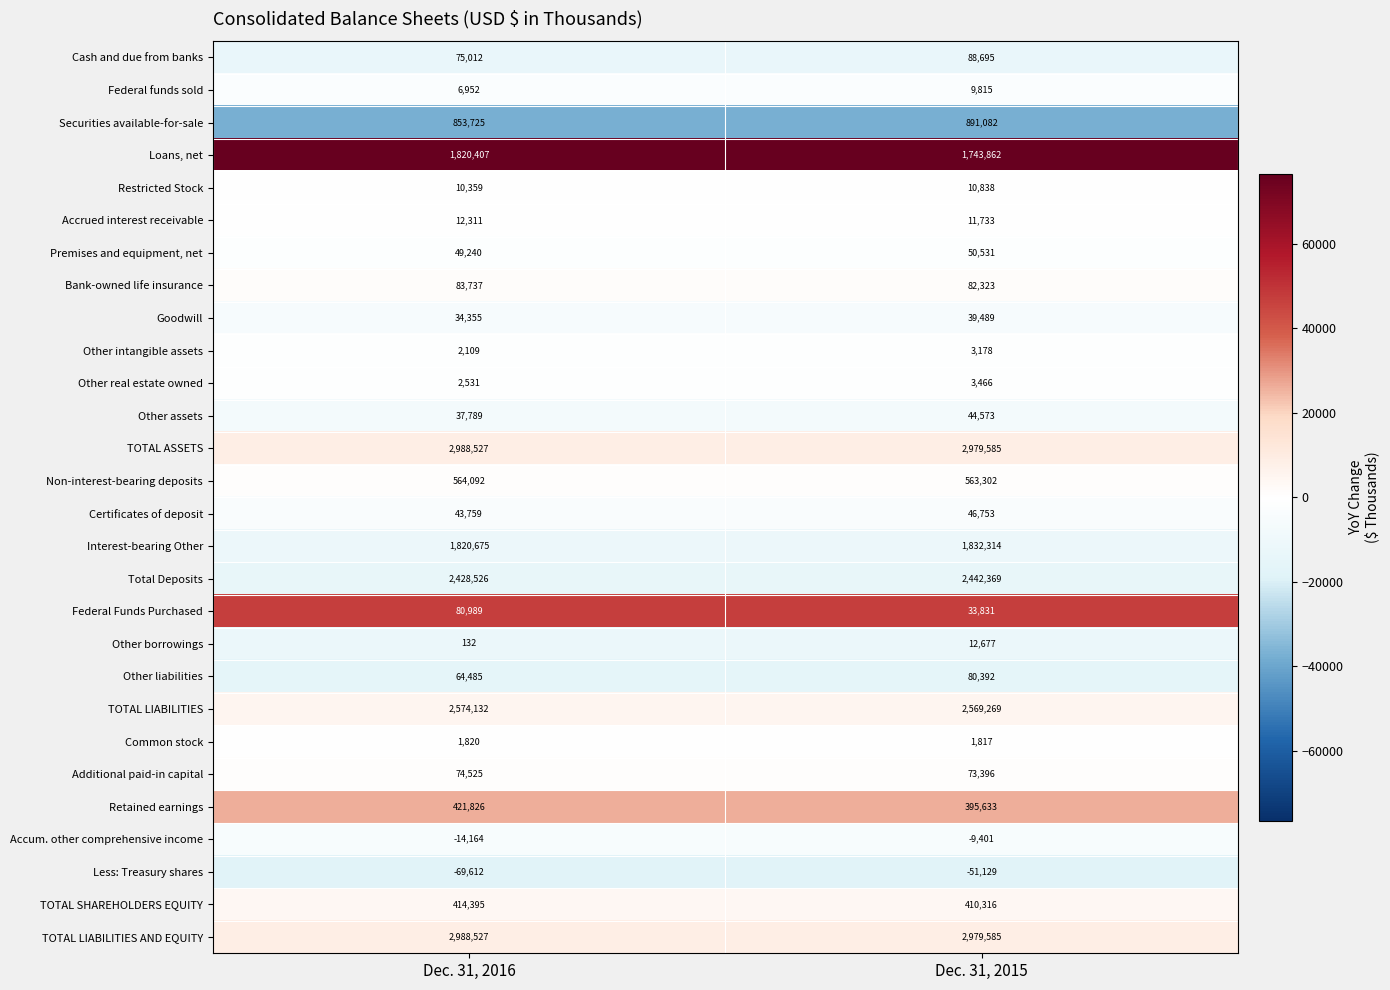

The Less: Treasury shares series shows -94107 at Dec. 31, 2016. True or false?

False